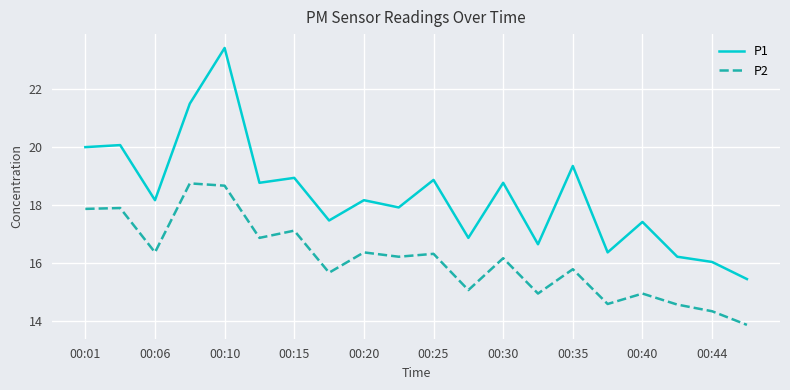

What is the average value of the P2 series?

16.1